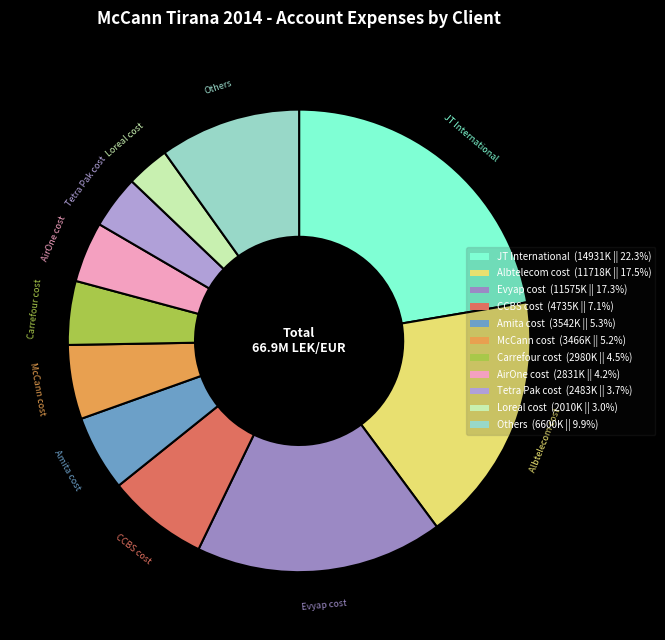

How many slices are in this pie chart?

11